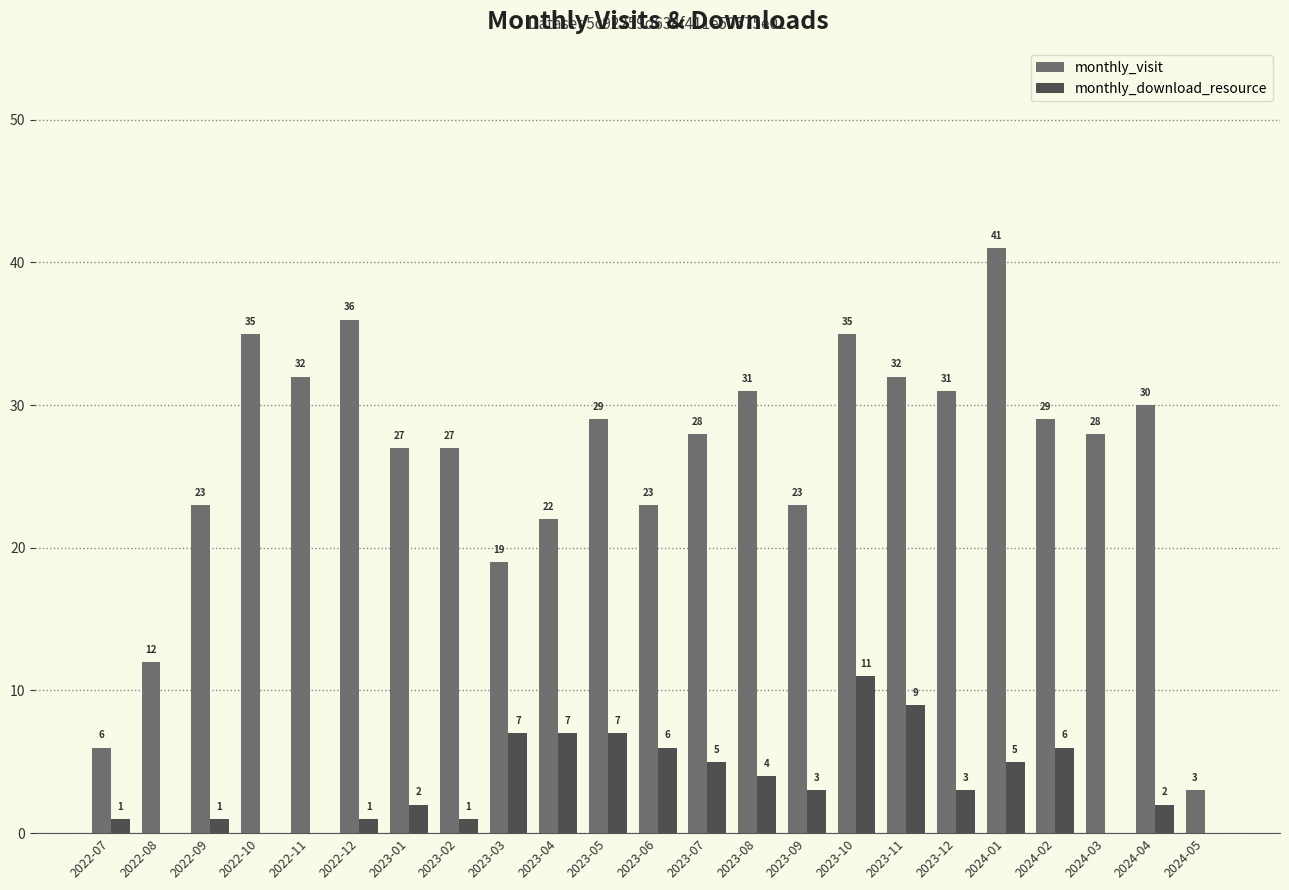

What is the maximum value shown in the chart?

41